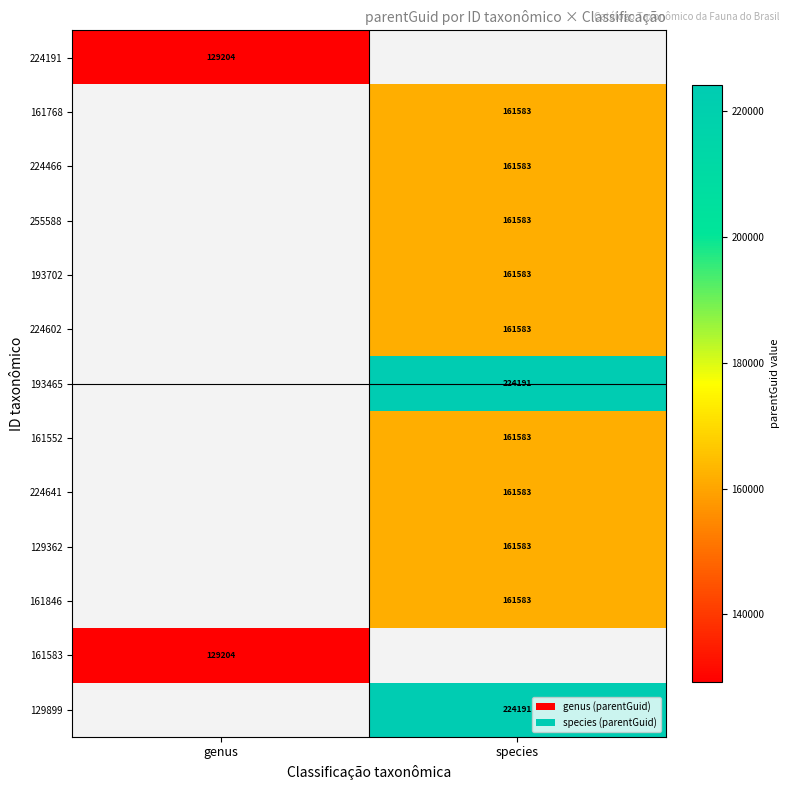

The value of 161846 at species is 69878.0. True or false?

False